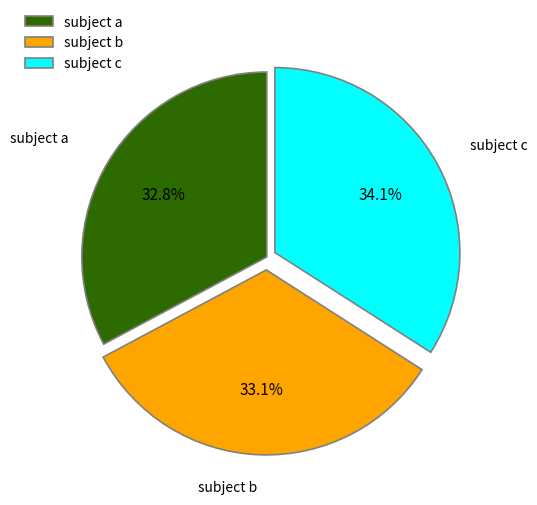

Is there any slice that represents more than half of the pie?

No